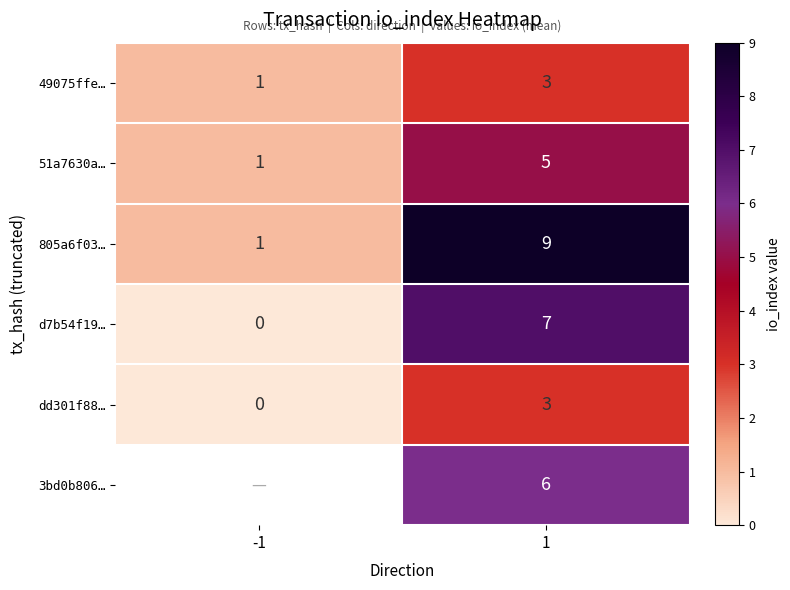

Which category has the lowest value across all series?

-1